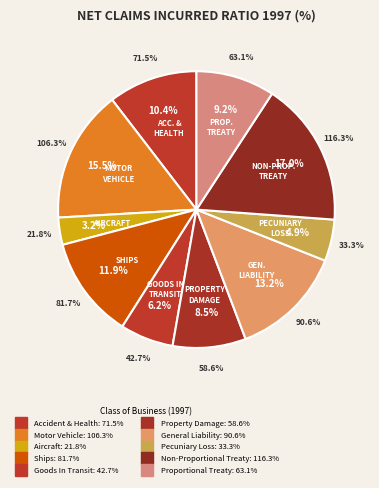

Count the number of slices in the pie.

10